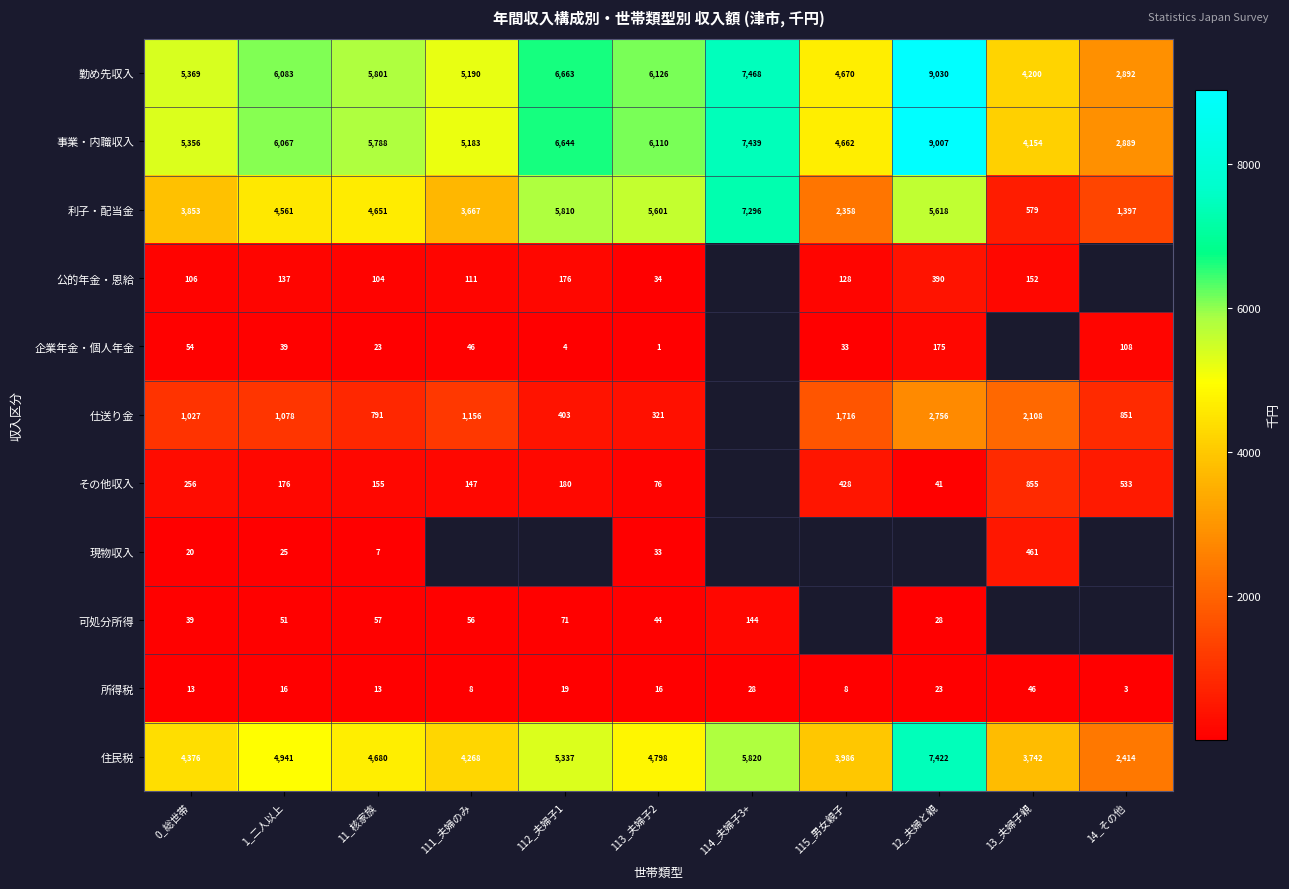

List the labels in order of 住民税 value, largest first.

12_夫婦と親, 114_夫婦子3+, 112_夫婦子1, 1_二人以上, 113_夫婦子2, 11_核家族, 0_総世帯, 111_夫婦のみ, 115_男女親子, 13_夫婦子親, 14_その他